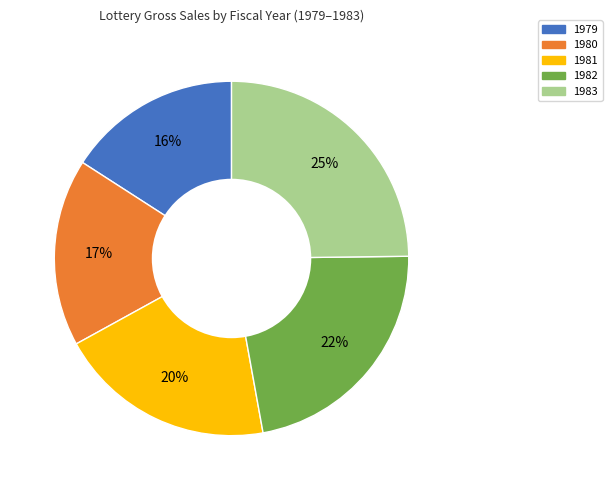

What is the smallest slice in the pie chart?

1979